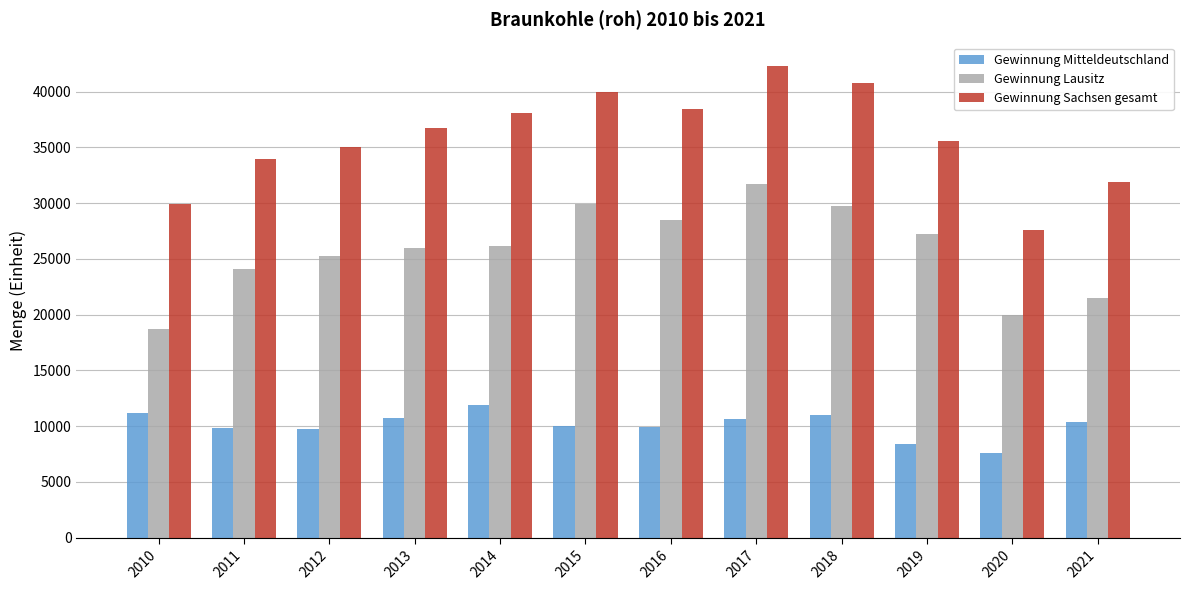

Read the Gewinnung Mitteldeutschland value at 2012.

9713.0